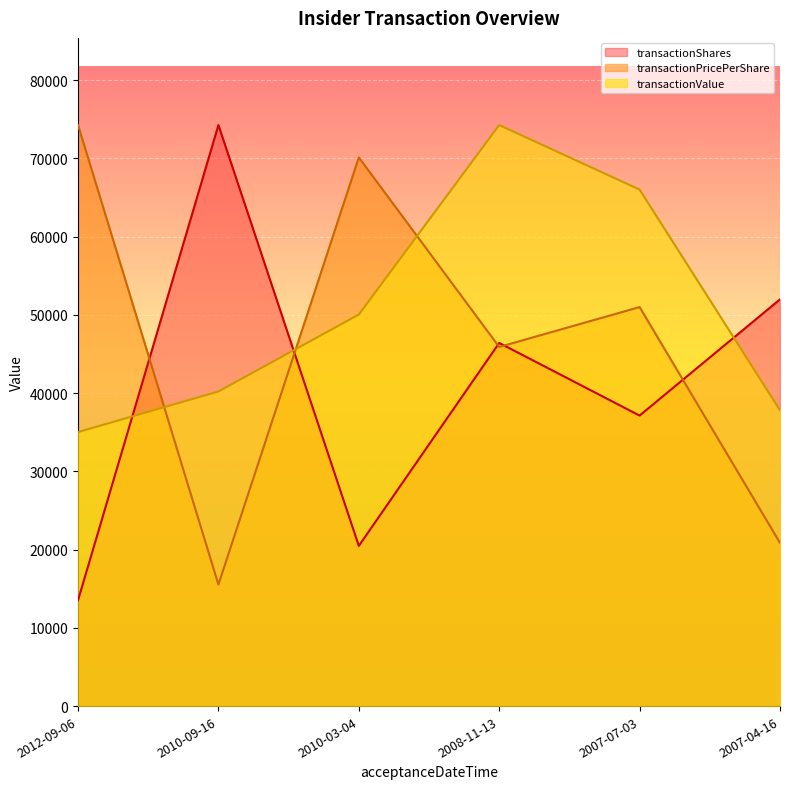

How many values in the transactionValue series exceed 50034?

2